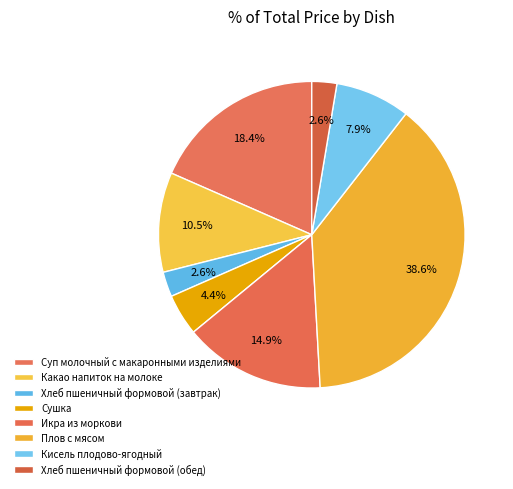

The Сушка slice represents 18% of the pie. True or false?

False